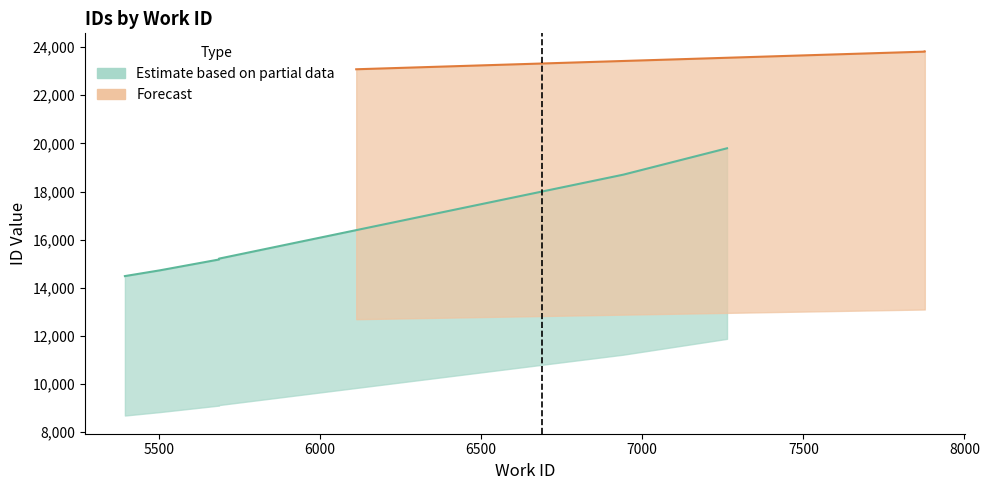

Which has a higher value, 5686 or 6941?

6941